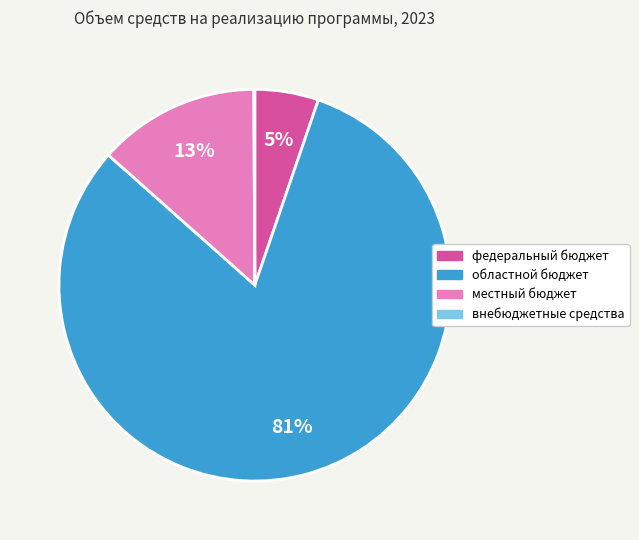

Does федеральный бюджет account for over 50% of the chart?

No